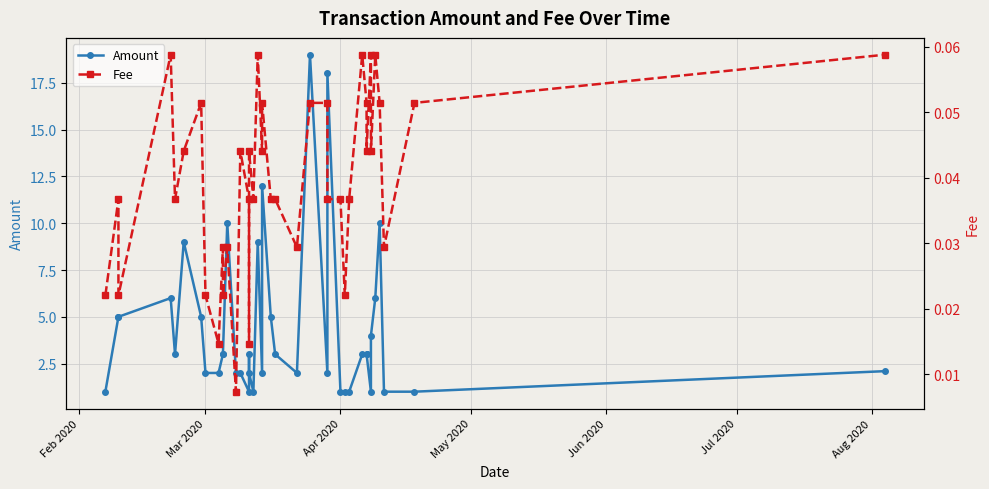

What is the label of the 1st point from the left?

Feb 2020